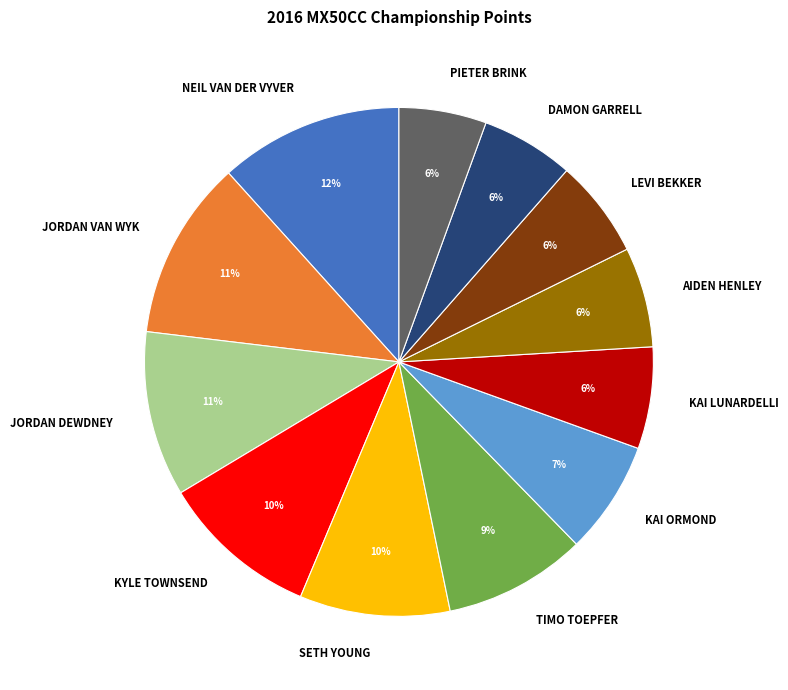

To the nearest percent, what portion does DAMON GARRELL represent?

6%